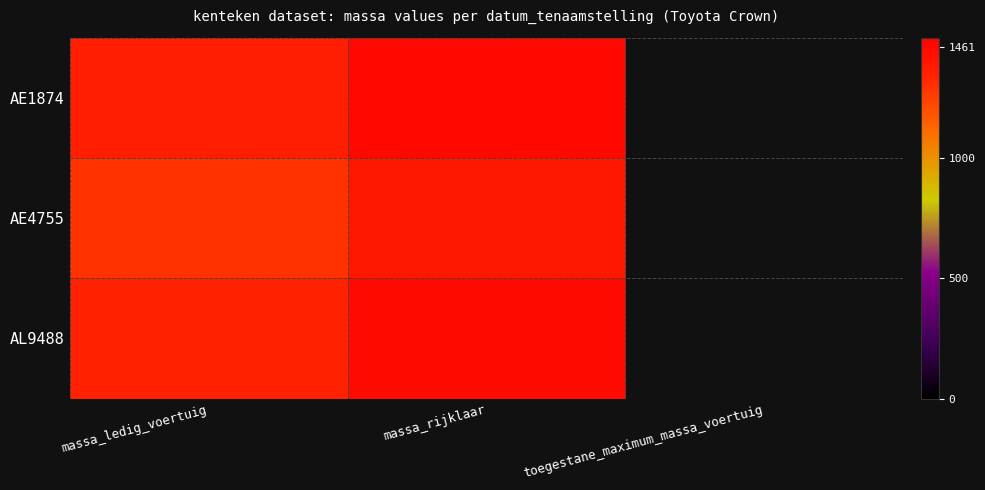

At which label does AE4755 reach its peak?

massa_rijklaar